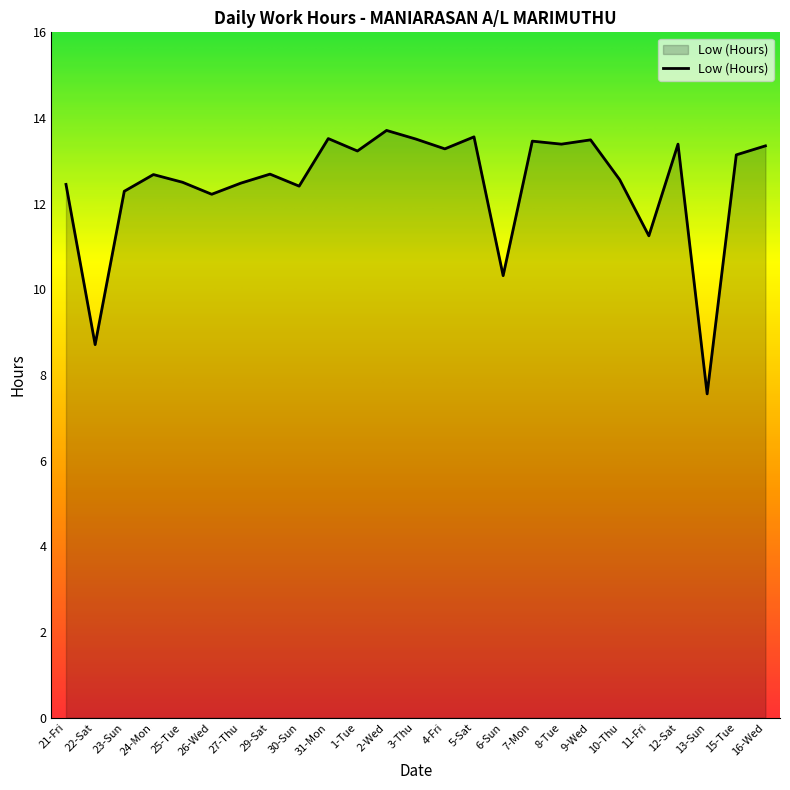

Approximately how many times larger is the value at 15-Tue compared to 8-Tue?

1.0